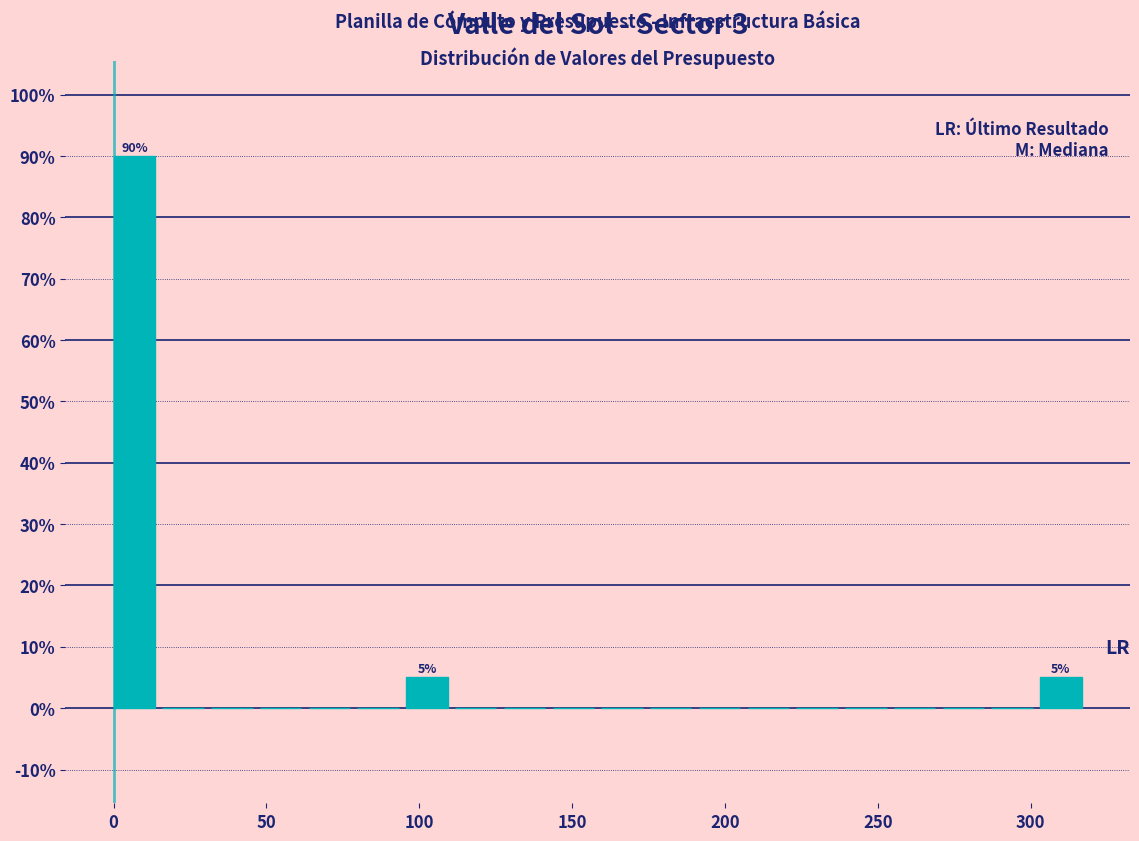

Read against the x-axis, roughly where is the centre of the tallest bar?

5